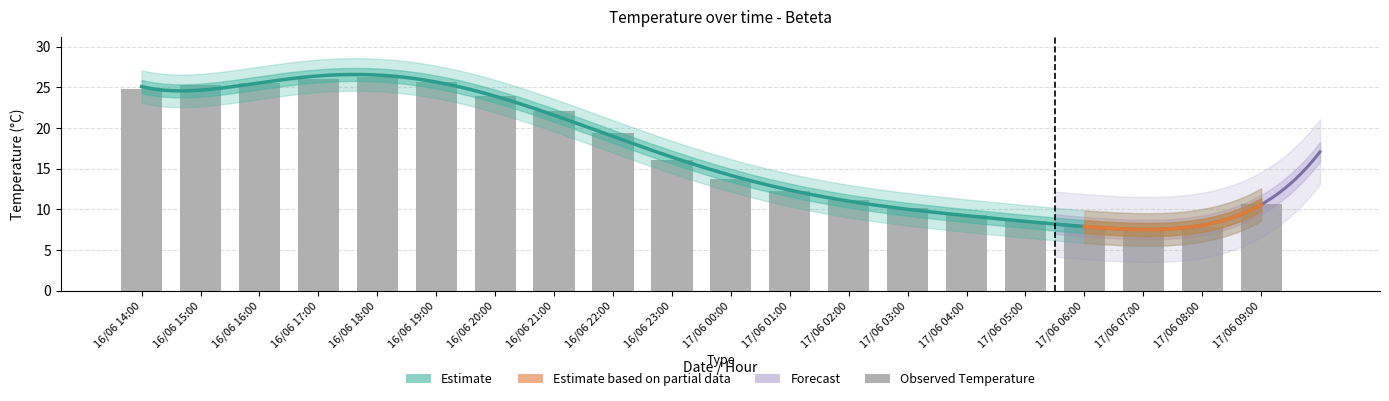

What is the average value?

16.7